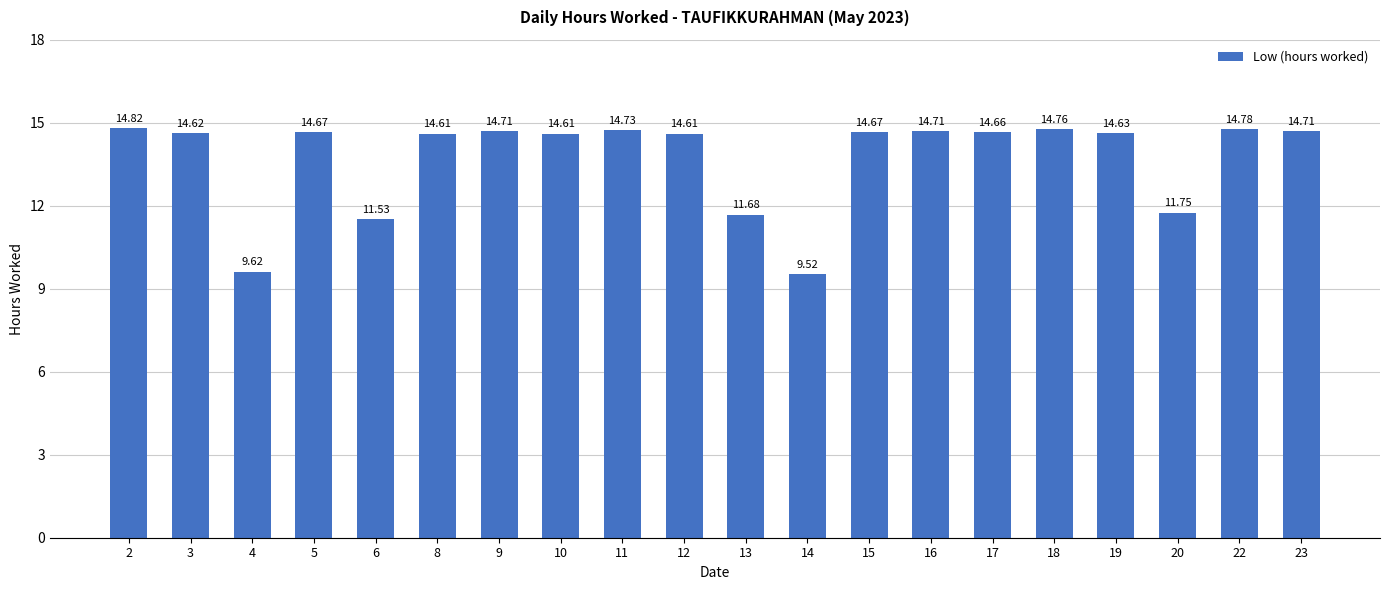

Read the value at 16.

14.7